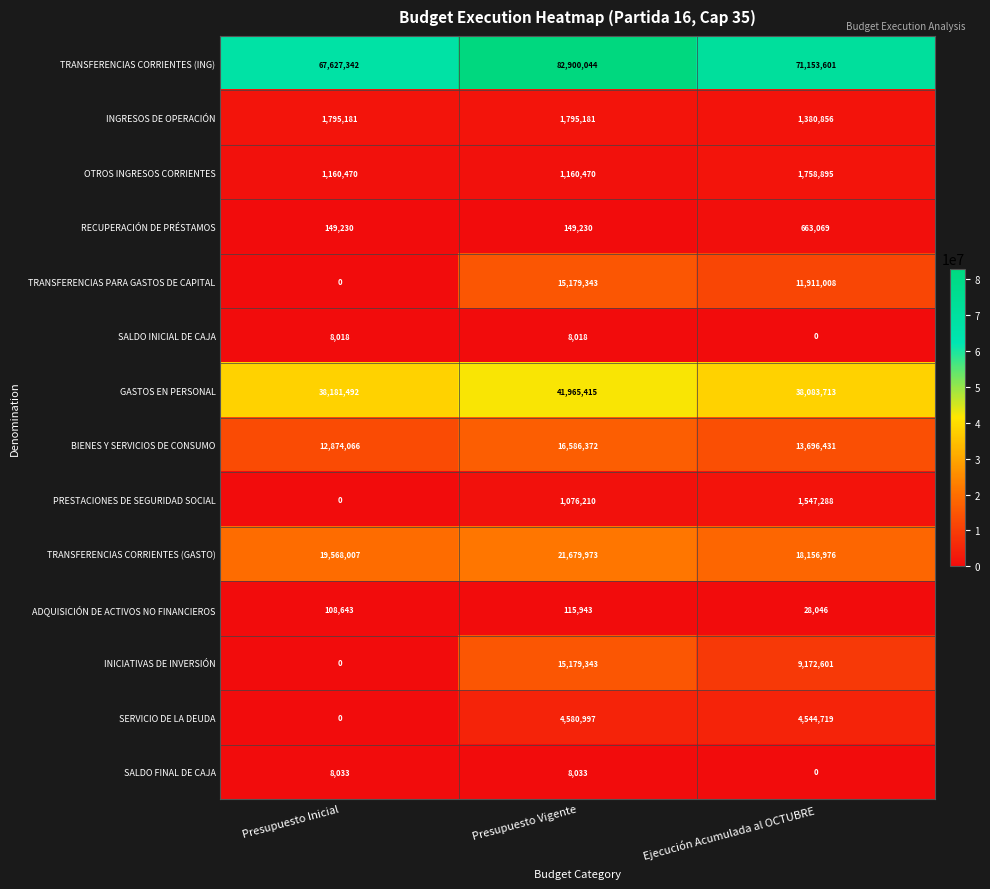

What is the difference between the SERVICIO DE LA DEUDA values at Ejecución Acumulada al OCTUBRE and Presupuesto Inicial?

4544719